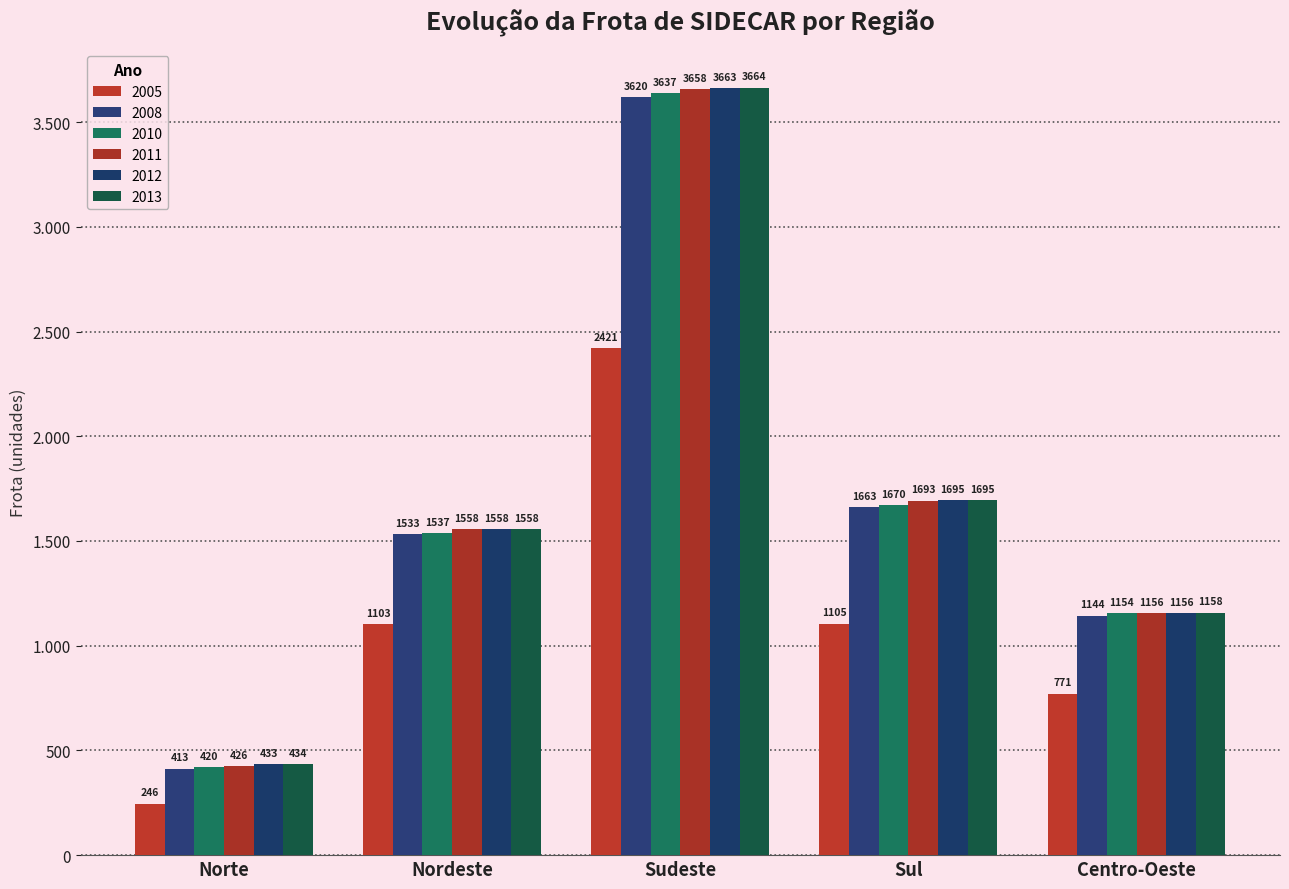

List the labels in order of 2008 value, smallest first.

Norte, Centro-Oeste, Nordeste, Sul, Sudeste